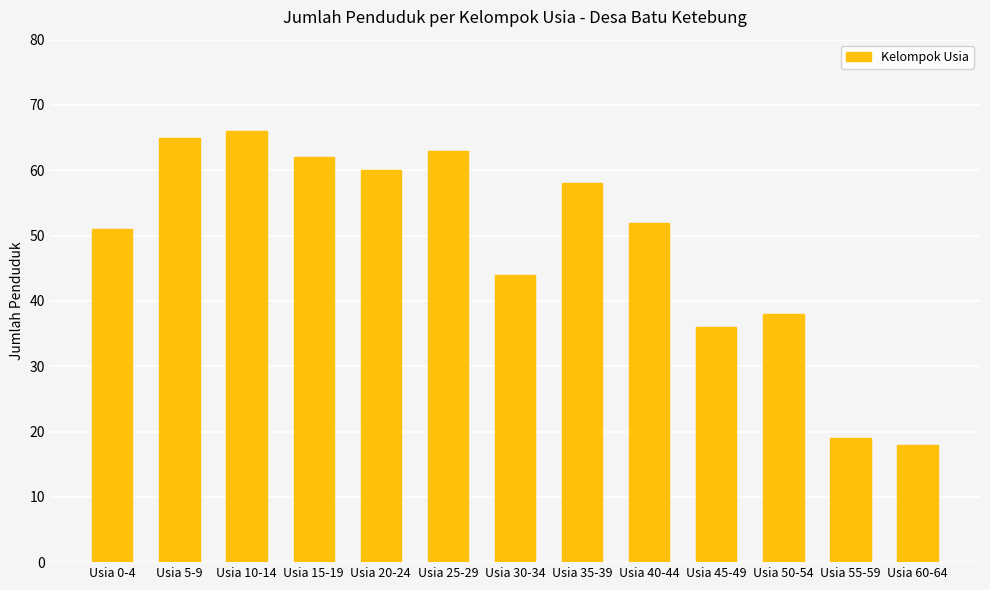

What position from the left is Usia 15-19?

4